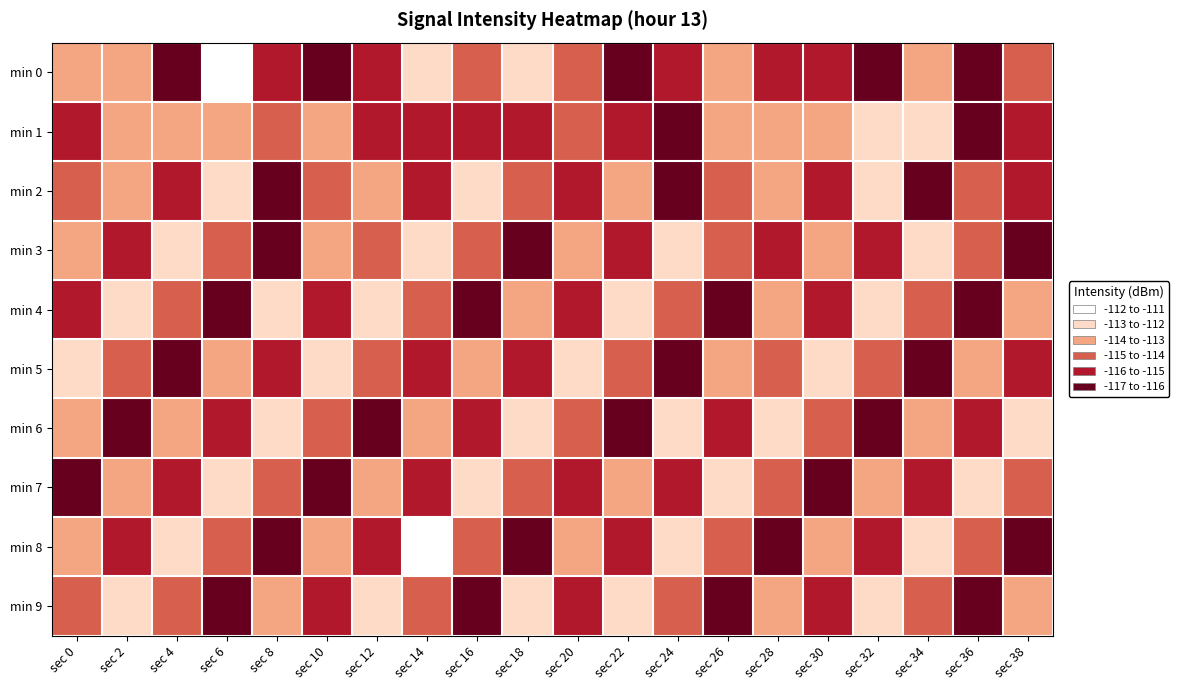

Reading left to right, what are all the values shown in this chart?

min 0: sec 0=-113.1	sec 2=-114.0	sec 4=-116.2	sec 6=-111.3	sec 8=-115.1	sec 10=-116.6	sec 12=-115.2	sec 14=-112.6	sec 16=-114.6	sec 18=-112.6	sec 20=-114.4	sec 22=-116.5	sec 24=-115.7	sec 26=-113.8	sec 28=-115.6	sec 30=-115.8	sec 32=-116.1	sec 34=-113.5	sec 36=-116.1	sec 38=-114.3
min 1: sec 0=-115.2	sec 2=-113.4	sec 4=-113.8	sec 6=-113.6	sec 8=-115.0	sec 10=-113.5	sec 12=-115.4	sec 14=-115.3	sec 16=-115.8	sec 18=-115.6	sec 20=-114.2	sec 22=-115.9	sec 24=-116.4	sec 26=-113.9	sec 28=-113.2	sec 30=-113.6	sec 32=-112.5	sec 34=-112.1	sec 36=-116.6	sec 38=-115.0
min 2: sec 0=-114.5	sec 2=-113.2	sec 4=-115.8	sec 6=-112.9	sec 8=-116.1	sec 10=-114.7	sec 12=-113.4	sec 14=-115.3	sec 16=-112.8	sec 18=-114.6	sec 20=-115.9	sec 22=-113.1	sec 24=-116.3	sec 26=-114.2	sec 28=-113.7	sec 30=-115.5	sec 32=-112.4	sec 34=-116.8	sec 36=-114.3	sec 38=-115.1
min 3: sec 0=-113.8	sec 2=-115.4	sec 4=-112.7	sec 6=-114.9	sec 8=-116.2	sec 10=-113.6	sec 12=-115.0	sec 14=-112.3	sec 16=-114.8	sec 18=-116.5	sec 20=-113.3	sec 22=-115.7	sec 24=-112.6	sec 26=-114.4	sec 28=-116.0	sec 30=-113.9	sec 32=-115.2	sec 34=-112.1	sec 36=-114.7	sec 38=-116.4
min 4: sec 0=-115.6	sec 2=-112.5	sec 4=-114.1	sec 6=-116.7	sec 8=-113.0	sec 10=-115.3	sec 12=-112.9	sec 14=-114.5	sec 16=-116.1	sec 18=-113.8	sec 20=-115.4	sec 22=-112.7	sec 24=-114.3	sec 26=-116.6	sec 28=-113.5	sec 30=-115.1	sec 32=-112.8	sec 34=-114.6	sec 36=-116.3	sec 38=-113.2
min 5: sec 0=-112.4	sec 2=-114.8	sec 4=-116.5	sec 6=-113.1	sec 8=-115.7	sec 10=-112.6	sec 12=-114.4	sec 14=-116.0	sec 16=-113.7	sec 18=-115.5	sec 20=-112.3	sec 22=-114.9	sec 24=-116.2	sec 26=-113.4	sec 28=-115.0	sec 30=-112.2	sec 32=-114.7	sec 34=-116.8	sec 36=-113.9	sec 38=-115.6
min 6: sec 0=-114.0	sec 2=-116.3	sec 4=-113.5	sec 6=-115.1	sec 8=-112.8	sec 10=-114.6	sec 12=-116.2	sec 14=-113.3	sec 16=-115.8	sec 18=-112.5	sec 20=-114.2	sec 22=-116.7	sec 24=-113.0	sec 26=-115.4	sec 28=-112.7	sec 30=-114.9	sec 32=-116.1	sec 34=-113.6	sec 36=-115.3	sec 38=-112.4
min 7: sec 0=-116.4	sec 2=-113.7	sec 4=-115.3	sec 6=-112.1	sec 8=-114.8	sec 10=-116.5	sec 12=-113.2	sec 14=-115.9	sec 16=-112.6	sec 18=-114.3	sec 20=-116.0	sec 22=-113.8	sec 24=-115.5	sec 26=-112.9	sec 28=-114.6	sec 30=-116.3	sec 32=-113.4	sec 34=-115.7	sec 36=-112.3	sec 38=-114.5
min 8: sec 0=-113.1	sec 2=-115.6	sec 4=-112.8	sec 6=-114.4	sec 8=-116.7	sec 10=-113.5	sec 12=-115.2	sec 14=-112.0	sec 16=-114.7	sec 18=-116.4	sec 20=-113.9	sec 22=-115.1	sec 24=-112.6	sec 26=-114.3	sec 28=-116.8	sec 30=-113.2	sec 32=-115.8	sec 34=-112.5	sec 36=-114.1	sec 38=-116.6
min 9: sec 0=-115.0	sec 2=-112.3	sec 4=-114.9	sec 6=-116.1	sec 8=-113.6	sec 10=-115.4	sec 12=-112.7	sec 14=-114.2	sec 16=-116.5	sec 18=-113.0	sec 20=-115.7	sec 22=-112.4	sec 24=-114.8	sec 26=-116.2	sec 28=-113.3	sec 30=-115.9	sec 32=-112.1	sec 34=-114.6	sec 36=-116.3	sec 38=-113.8